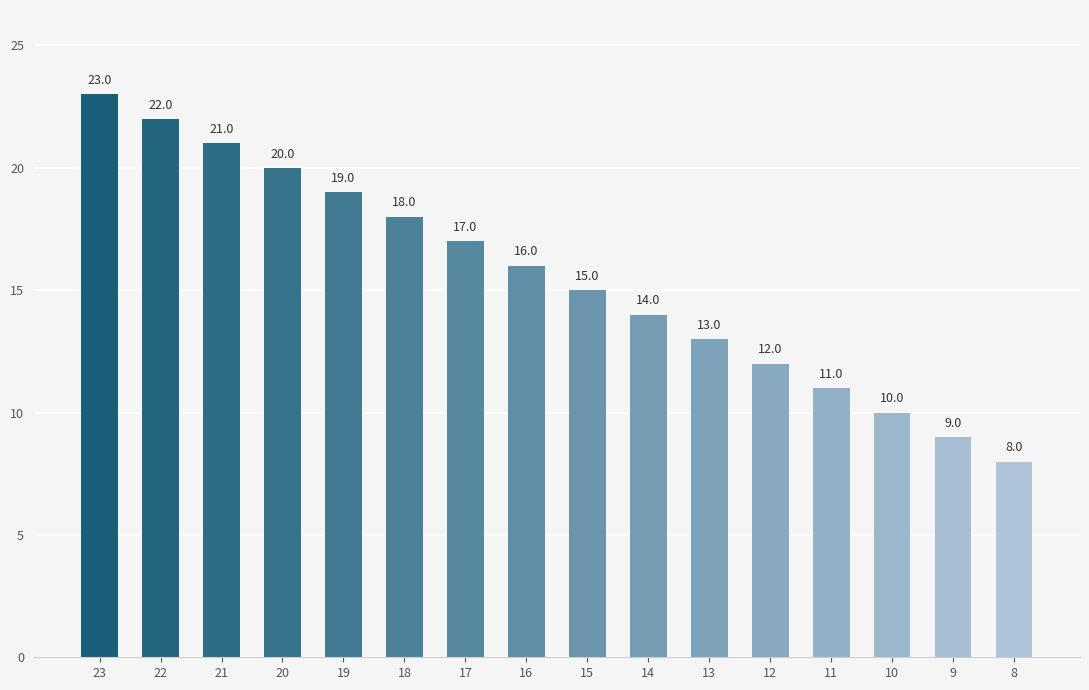

Is it true that the value at 13 is 13?

True